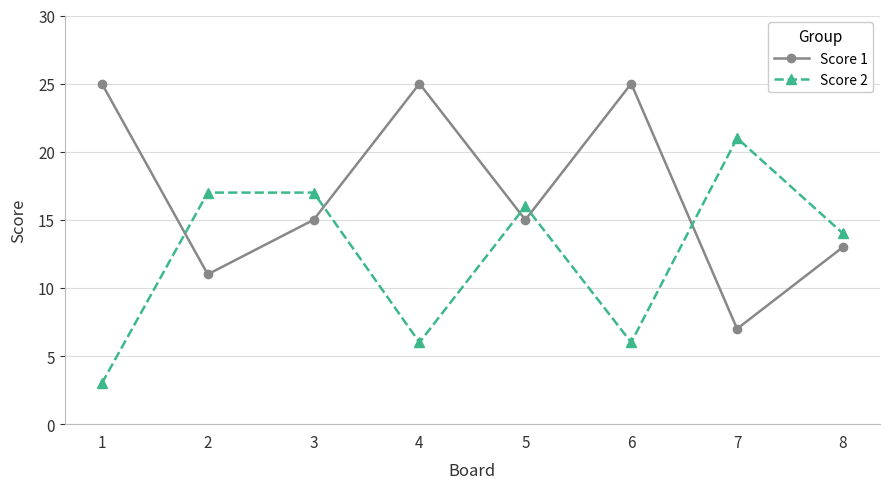

How many Score 1 values are between 13 and 25?

6